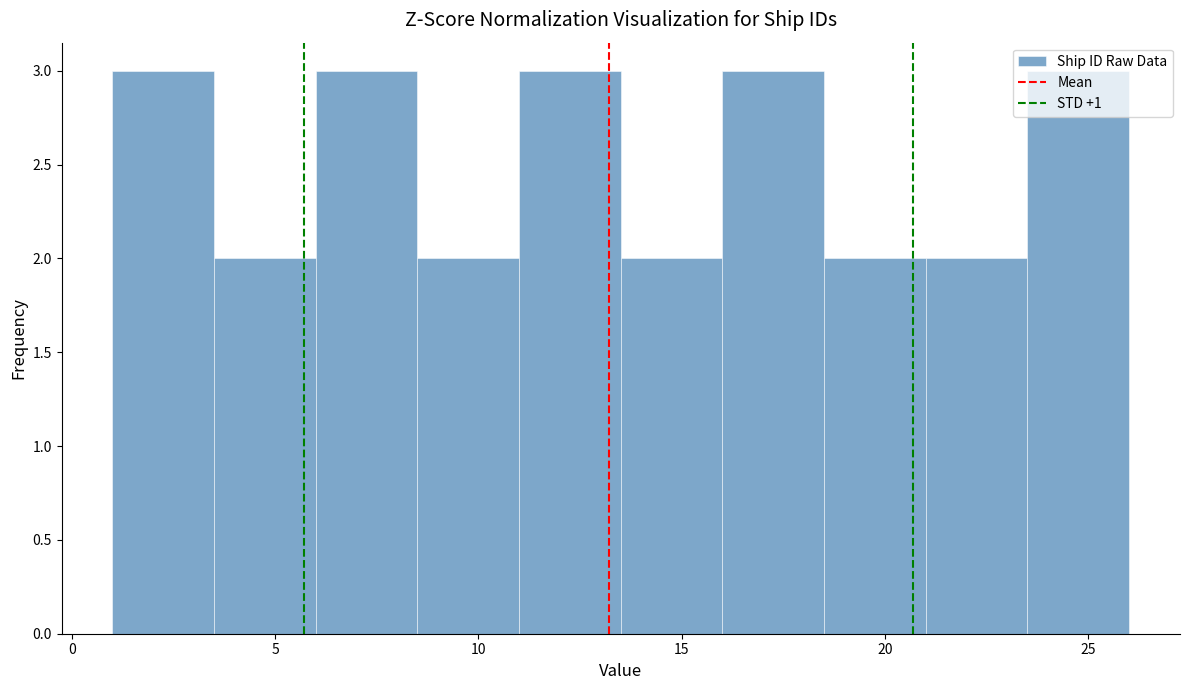

Reading left to right, transcribe this chart: for each bar, give the range it covers on the x-axis and its height. The values are not printed on the chart, so give them approximately, as read against the axis.

1.0 to 3.5: 3
3.5 to 6.0: 2
6.0 to 8.5: 3
8.5 to 11.0: 2
11.0 to 13.5: 3
13.5 to 16.0: 2
16.0 to 18.5: 3
18.5 to 21.0: 2
21.0 to 23.5: 2
23.5 to 26.0: 3